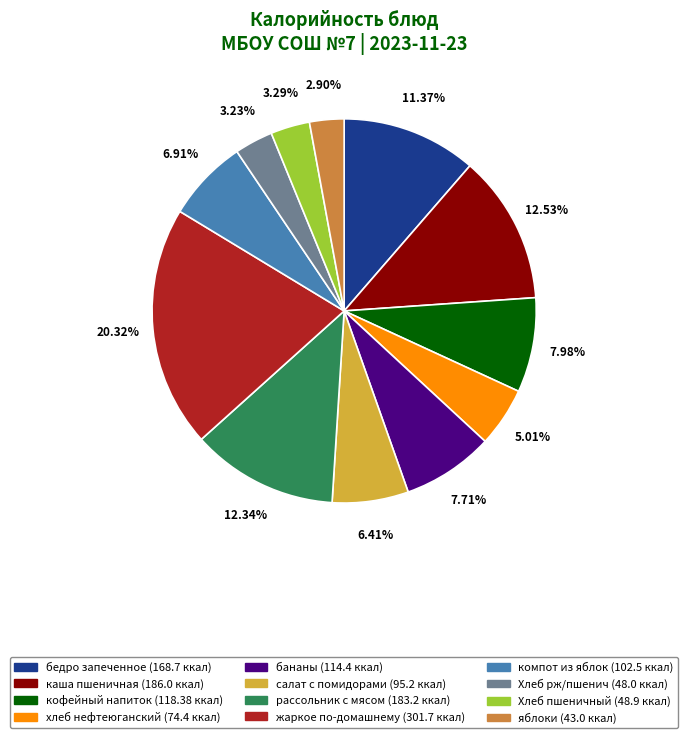

Which has a higher value, Хлеб рж/пшенич or бедро запеченное?

бедро запеченное